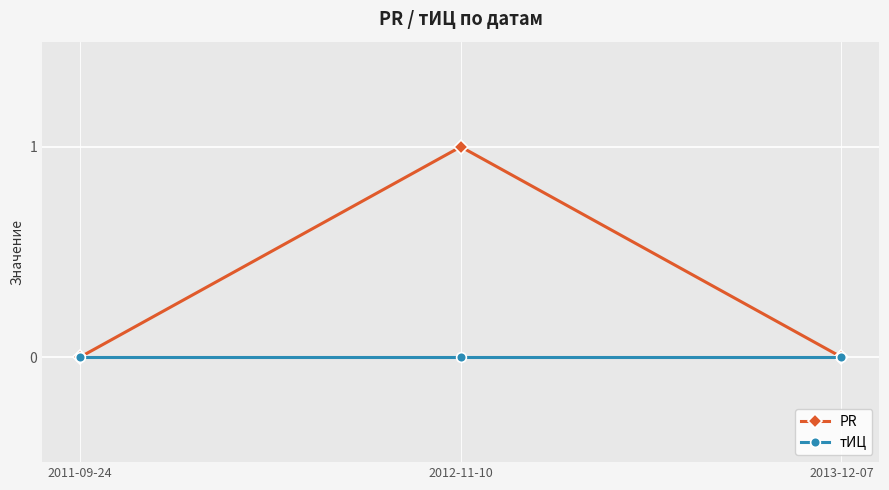

Which series has the largest total across all categories?

PR